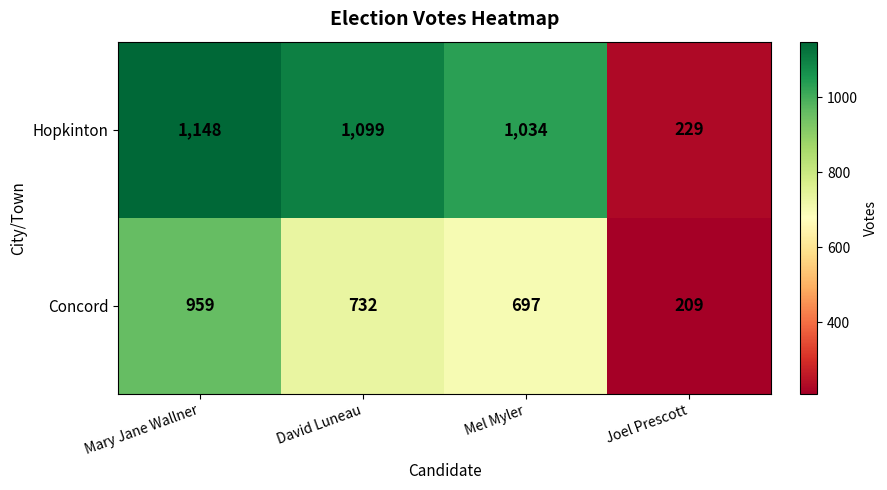

List the series in order of their overall mean, highest first.

Hopkinton, Concord